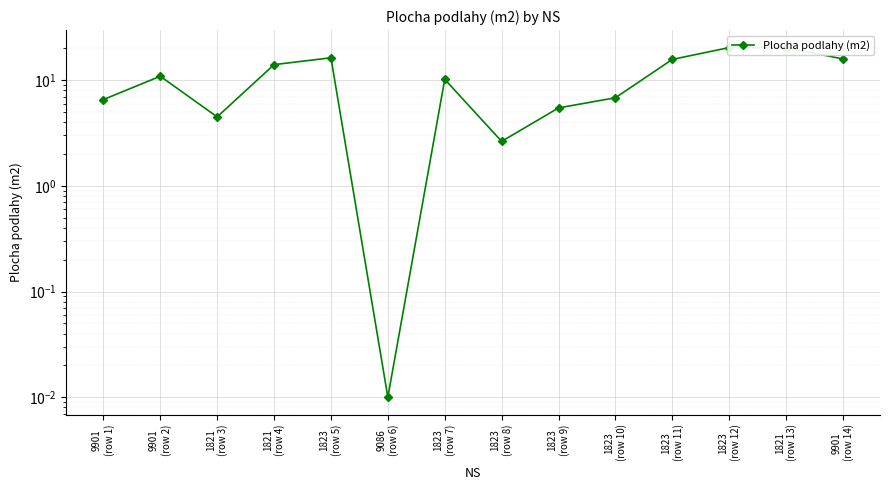

At which label does the data first exceed 10?

9901
(row 2)